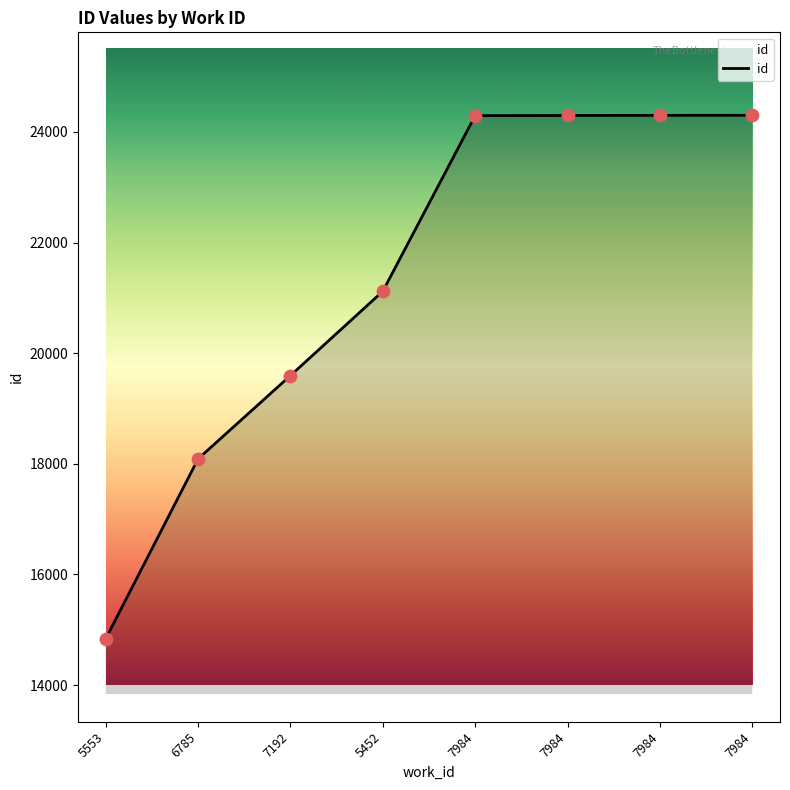

What is the ratio of the value at 5553 to the value at 5452?

0.7